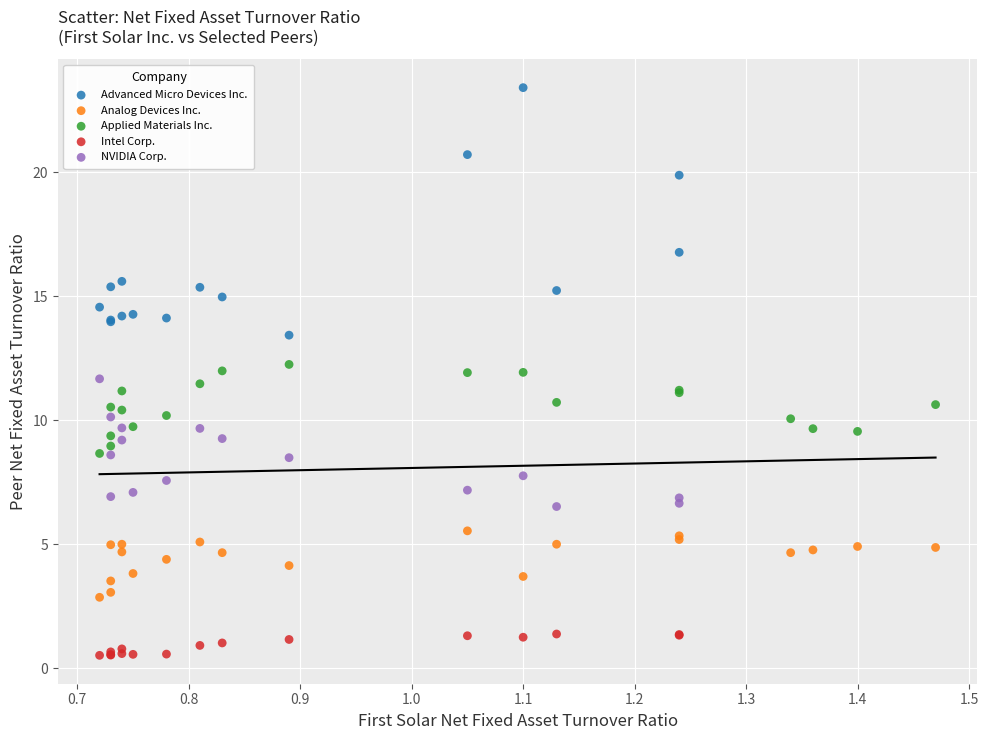

Which series reaches the maximum Y coordinate?

Advanced Micro Devices Inc.